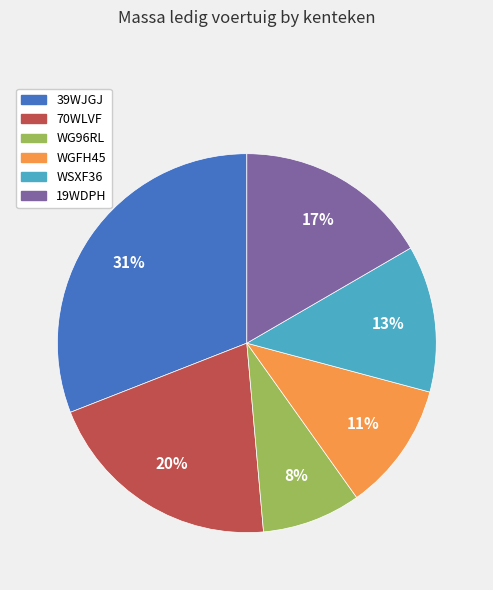

Count the number of slices in the pie.

6